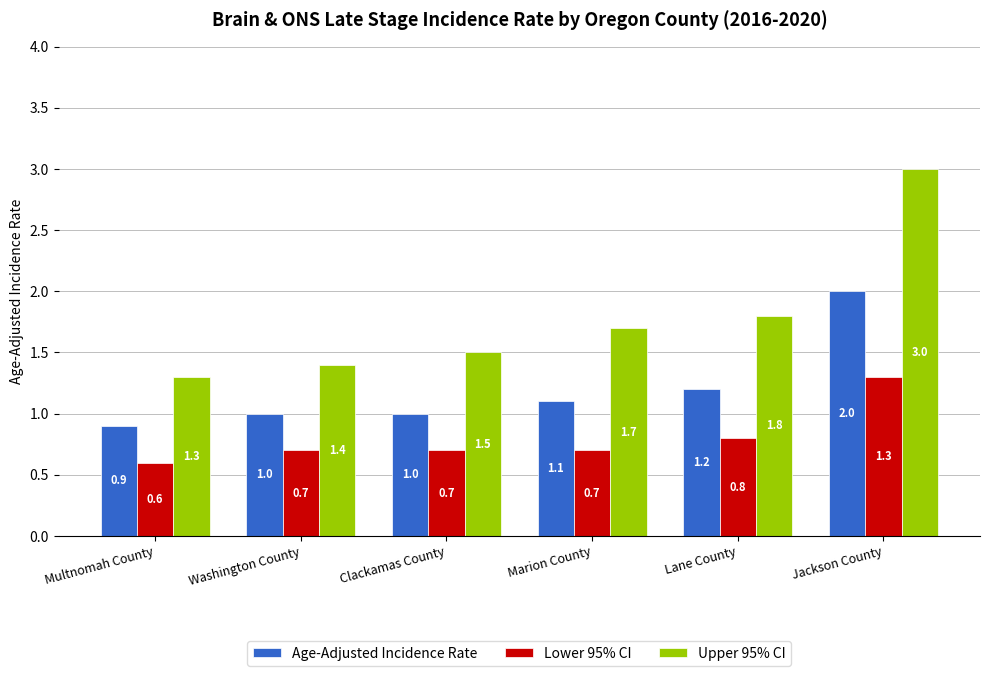

What is the label of the 4th bar from the right?

Clackamas County